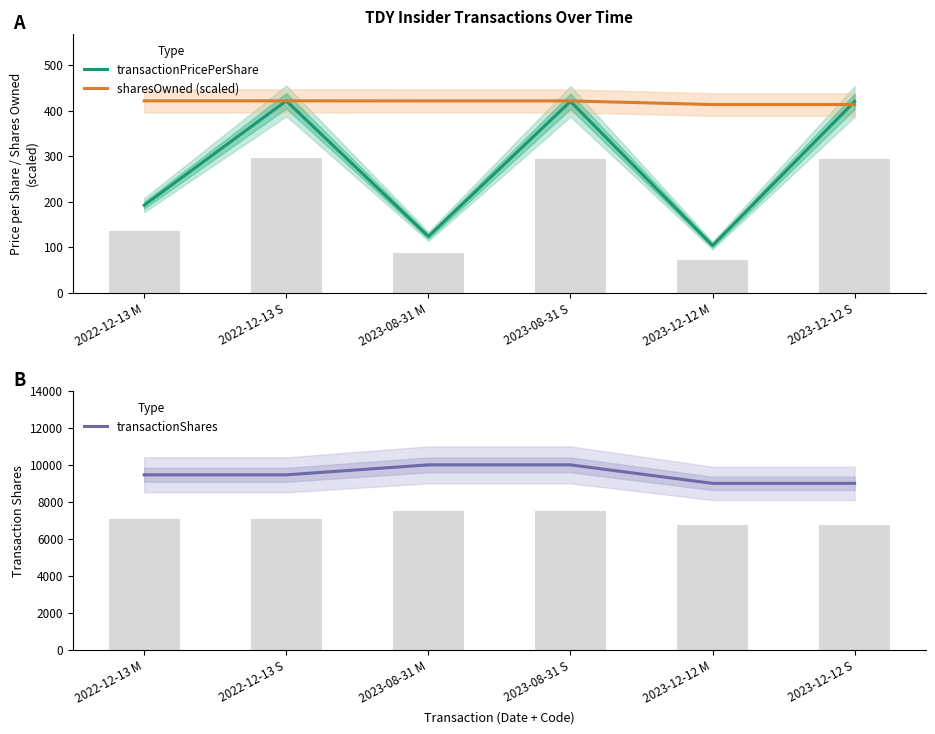

Rank the categories by transactionShares value from highest to lowest.

2023-08-31 M, 2023-08-31 S, 2022-12-13 M, 2022-12-13 S, 2023-12-12 M, 2023-12-12 S